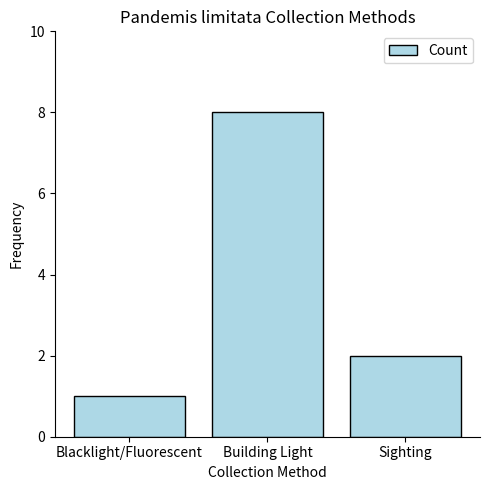

Reading left to right, list all the values displayed in this chart.

Blacklight/Fluorescent=1	Building Light=8	Sighting=2